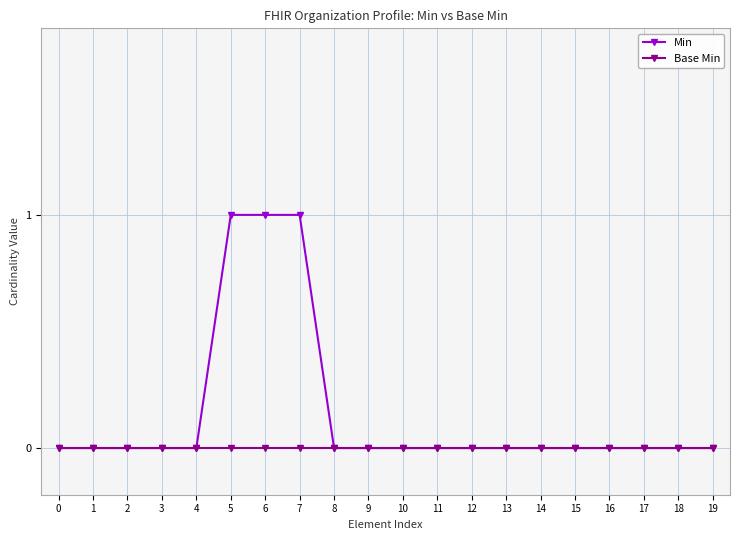

Which series has the largest total across all categories?

Min